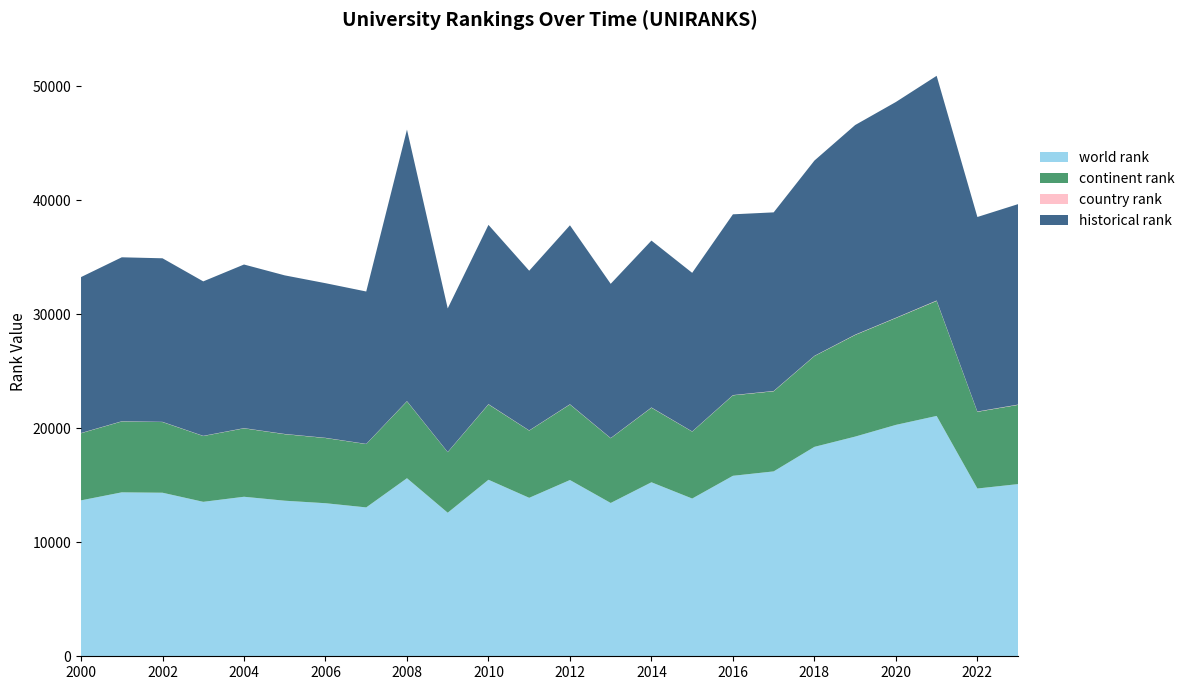

Reading left to right, what are all the values shown in this chart?

world rank: 2000=13680	2001=14384	2002=14350	2003=13552	2004=13996	2005=13650	2006=13430	2007=13062	2008=15623	2009=12595	2010=15487	2011=13903	2012=15464	2013=13451	2014=15267	2015=13840	2016=15835	2017=16221	2018=18374	2019=19274	2020=20303	2021=21087	2022=14720	2023=15107
continent rank: 2000=5891	2001=6220	2002=6201	2003=5772	2004=6003	2005=5837	2006=5720	2007=5558	2008=6745	2009=5314	2010=6611	2011=5898	2012=6627	2013=5680	2014=6540	2015=5872	2016=7059	2017=7032	2018=7965	2019=8916	2020=9374	2021=10094	2022=6730	2023=6950
country rank: 2000=19	2001=18	2002=18	2003=17	2004=18	2005=19	2006=18	2007=16	2008=22	2009=16	2010=25	2011=18	2012=23	2013=19	2014=24	2015=18	2016=22	2017=25	2018=22	2019=29	2020=28	2021=34	2022=26	2023=27
historical rank: 2000=13680	2001=14384	2002=14350	2003=13552	2004=14356	2005=13914	2006=13566	2007=13369	2008=23820	2009=12596	2010=15728	2011=14009	2012=15699	2013=13529	2014=14641	2015=13912	2016=15861	2017=15670	2018=17131	2019=18391	2020=18928	2021=19713	2022=17066	2023=17588